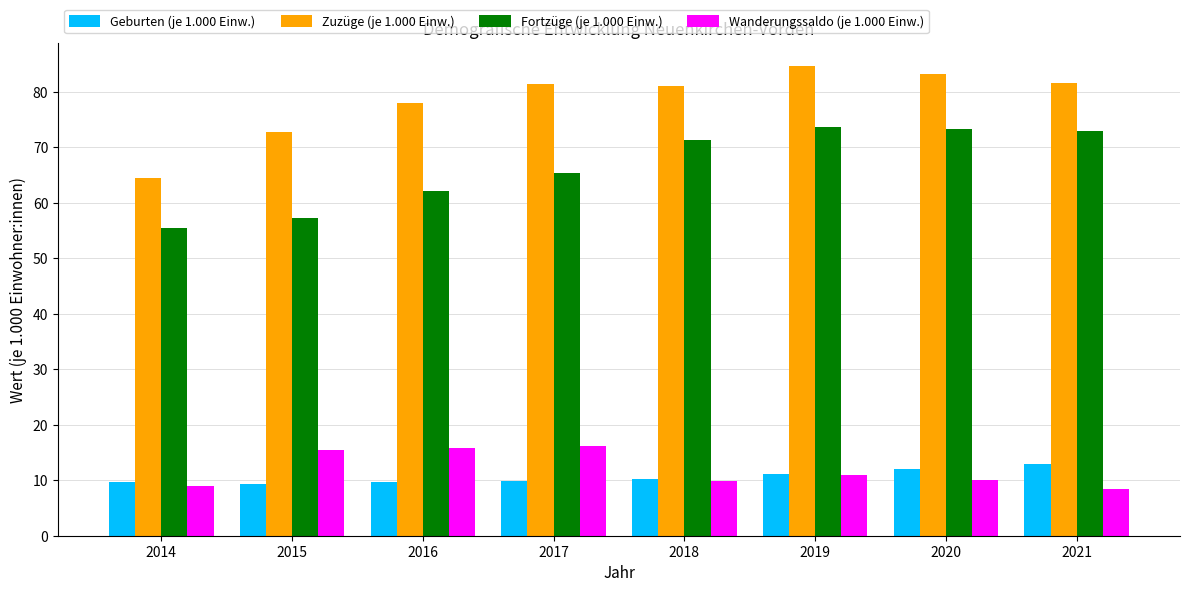

Which series has the largest total across all categories?

Zuzüge (je 1.000 Einw.)